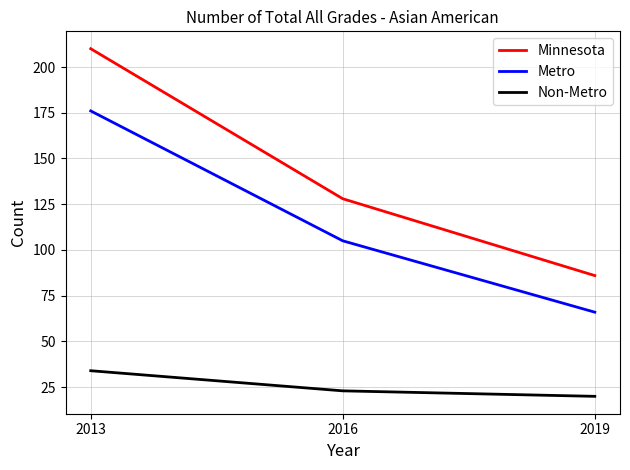

Reading left to right, what are all the values shown in this chart?

Minnesota: 2013=210	2016=128	2019=86
Metro: 2013=176	2016=105	2019=66
Non-Metro: 2013=34	2016=23	2019=20